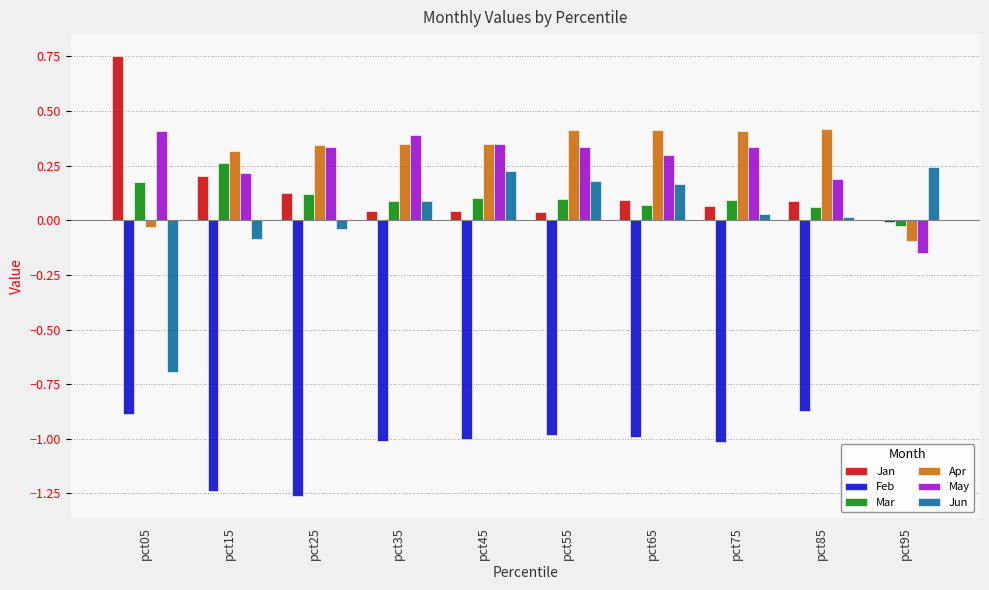

Where does the May series first go above 0?

pct05